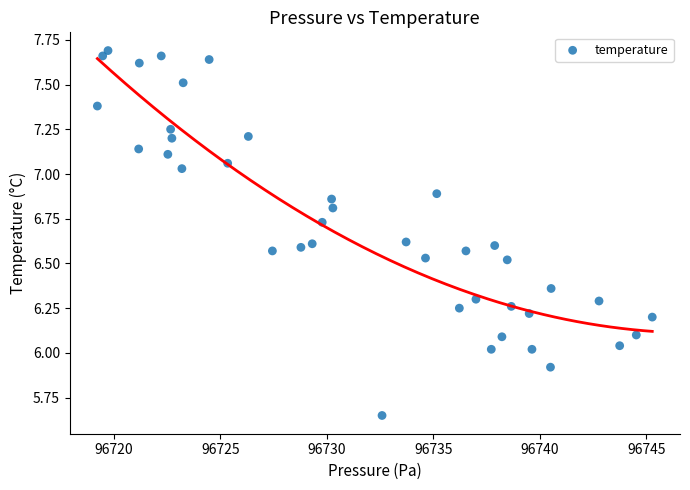

What is the range of Y values (max minus min)?

2.0